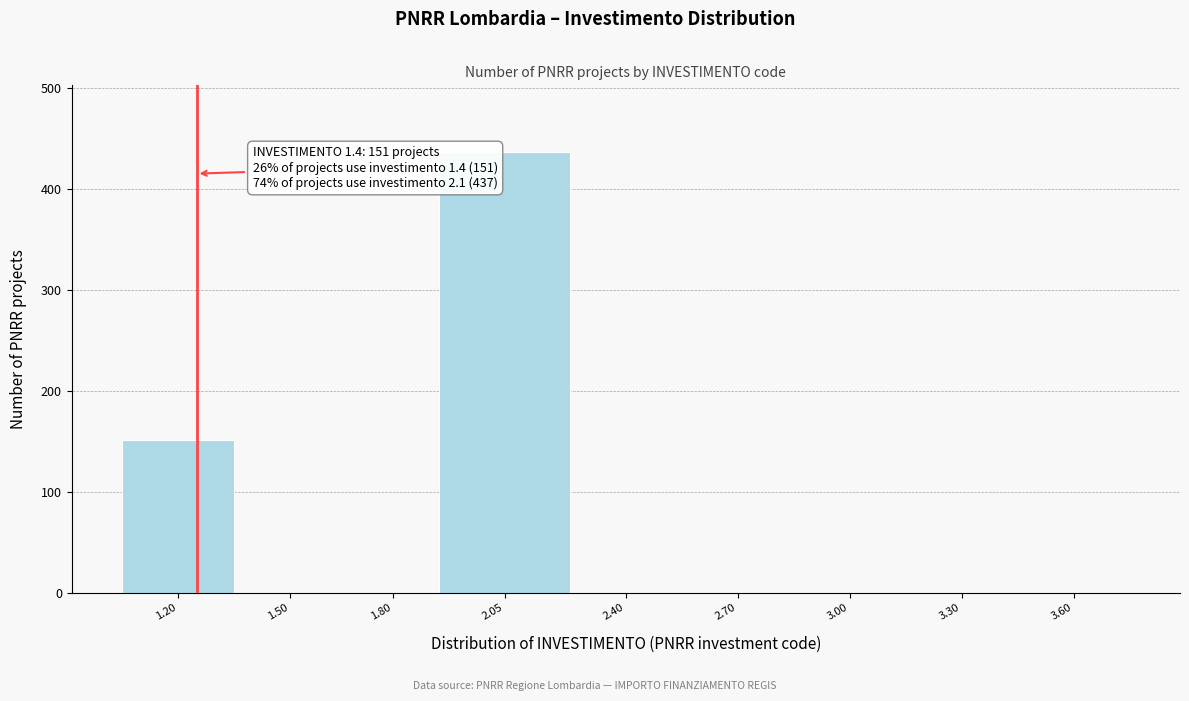

Reading right to left, what are all the values shown in this chart?

3.60=0	3.30=0	3.00=0	2.70=0	2.40=0	2.05=437	1.80=0	1.50=0	1.20=151